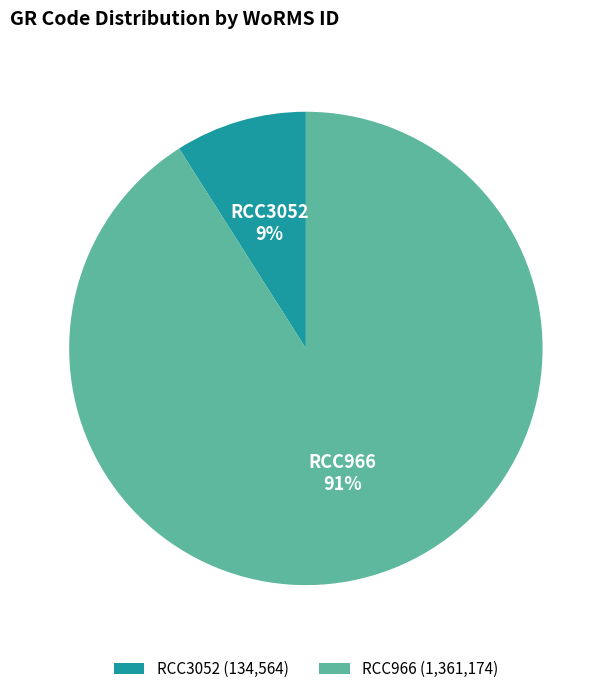

Rank the categories by value from lowest to highest.

RCC3052, RCC966